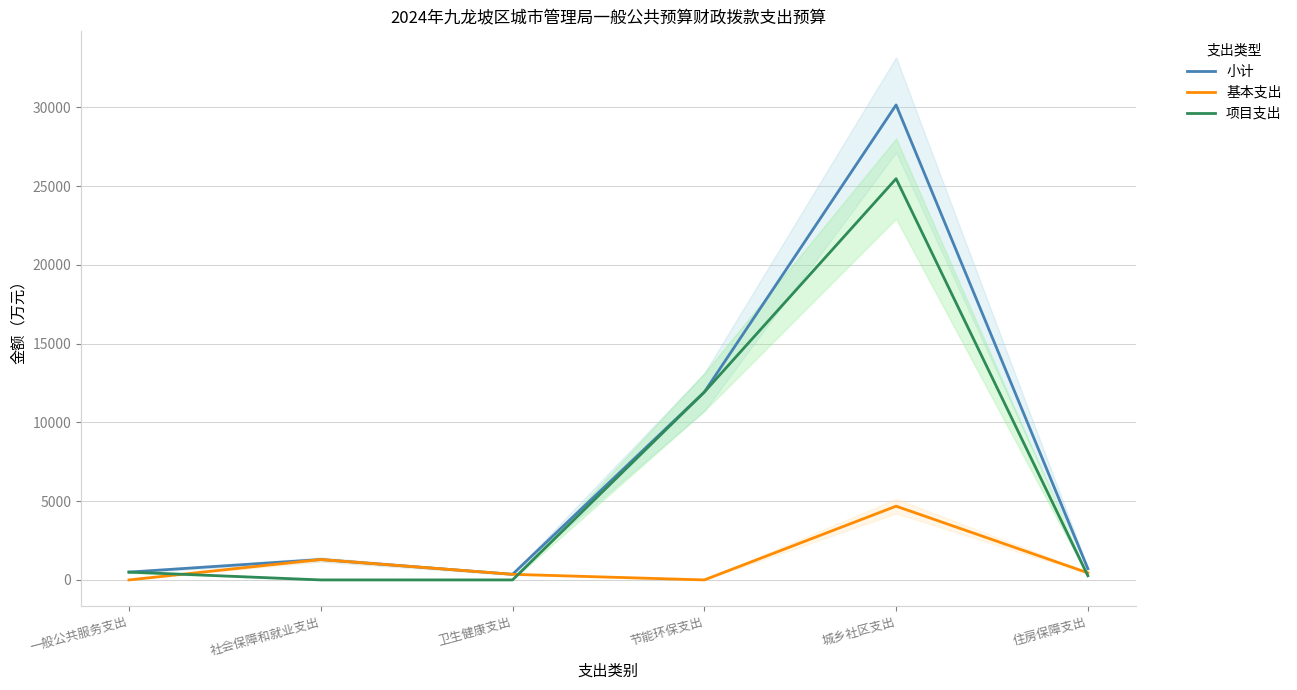

At which label does 项目支出 reach its minimum?

社会保障和就业支出